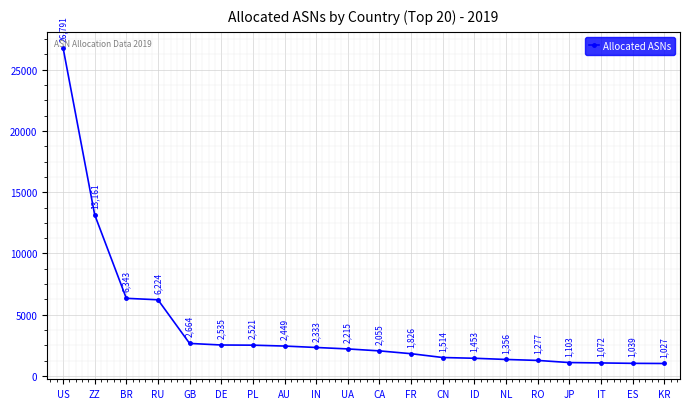

What is the ratio of the value at KR to the value at ZZ?

0.1